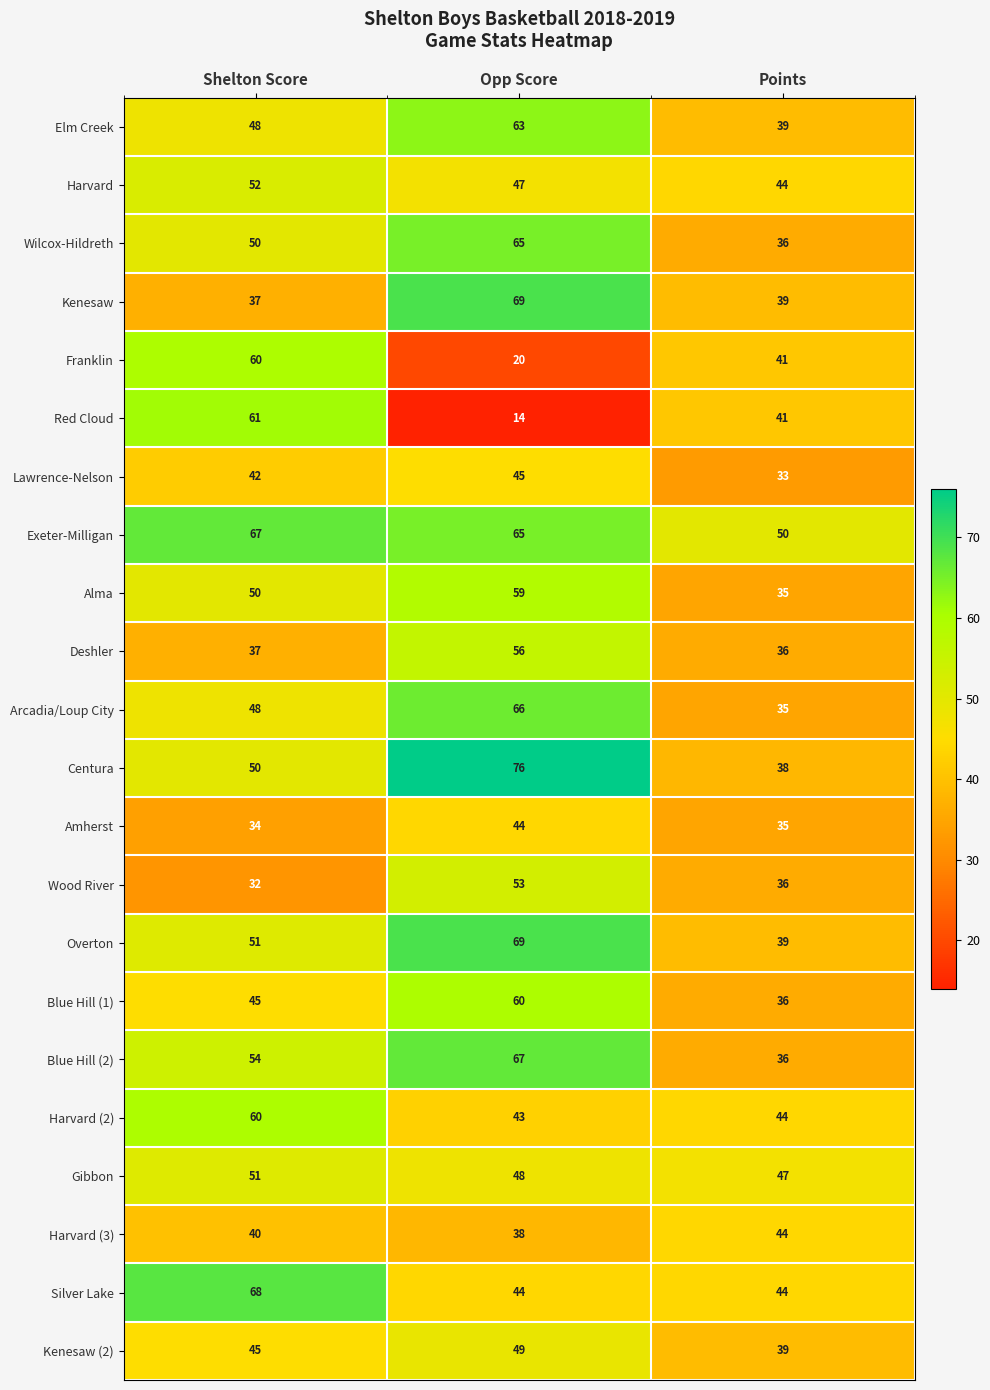

Where does the Harvard (2) series first go above 44?

Shelton Score